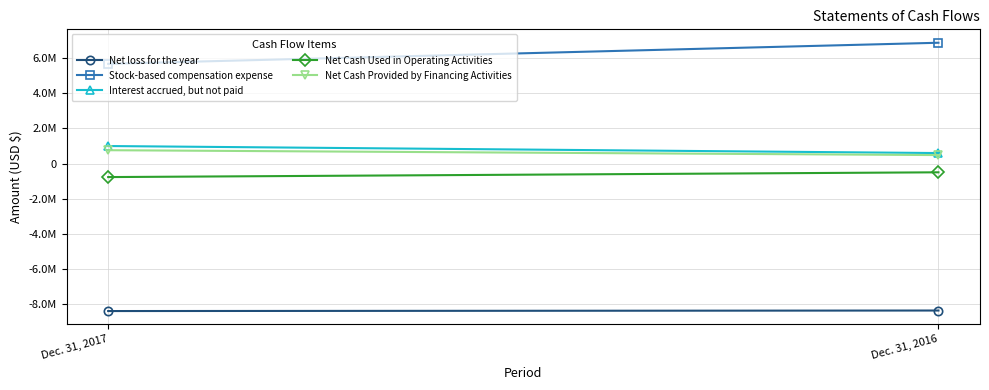

What is the smallest value displayed?

-8386120